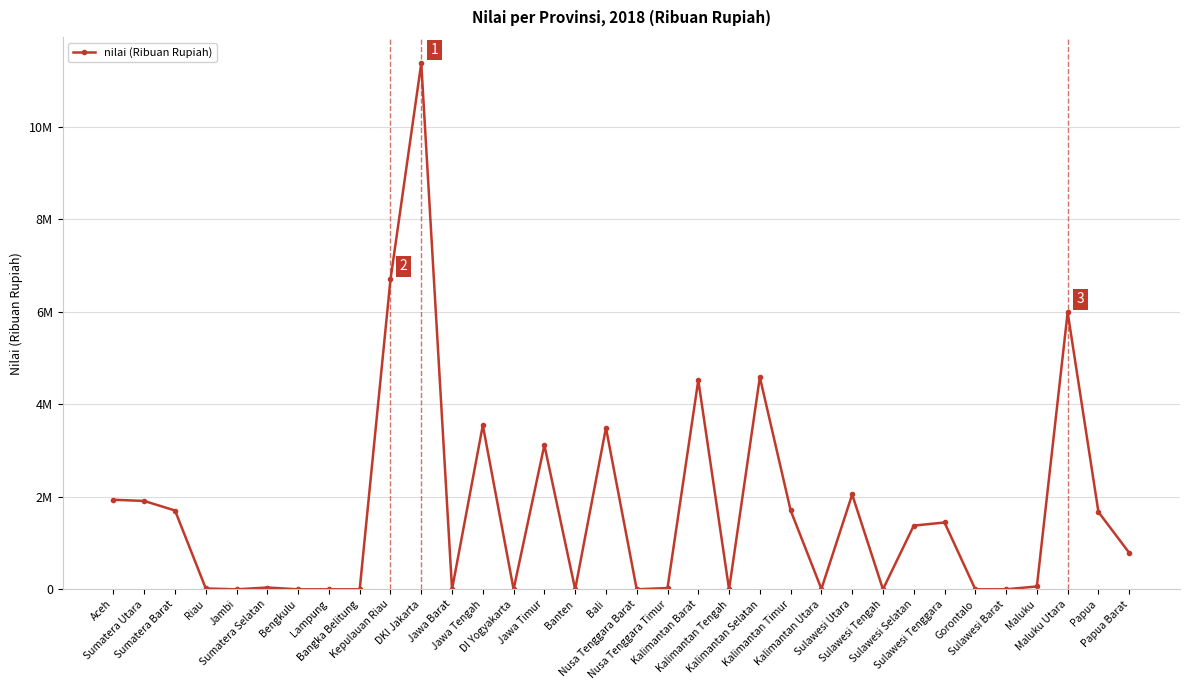

What position from the right is Lampung?

27